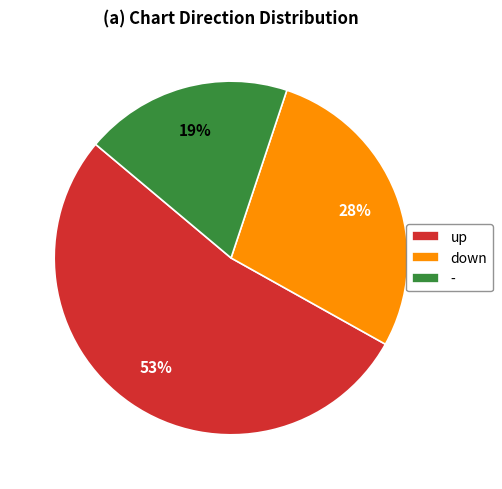

How many slices are in this pie chart?

3